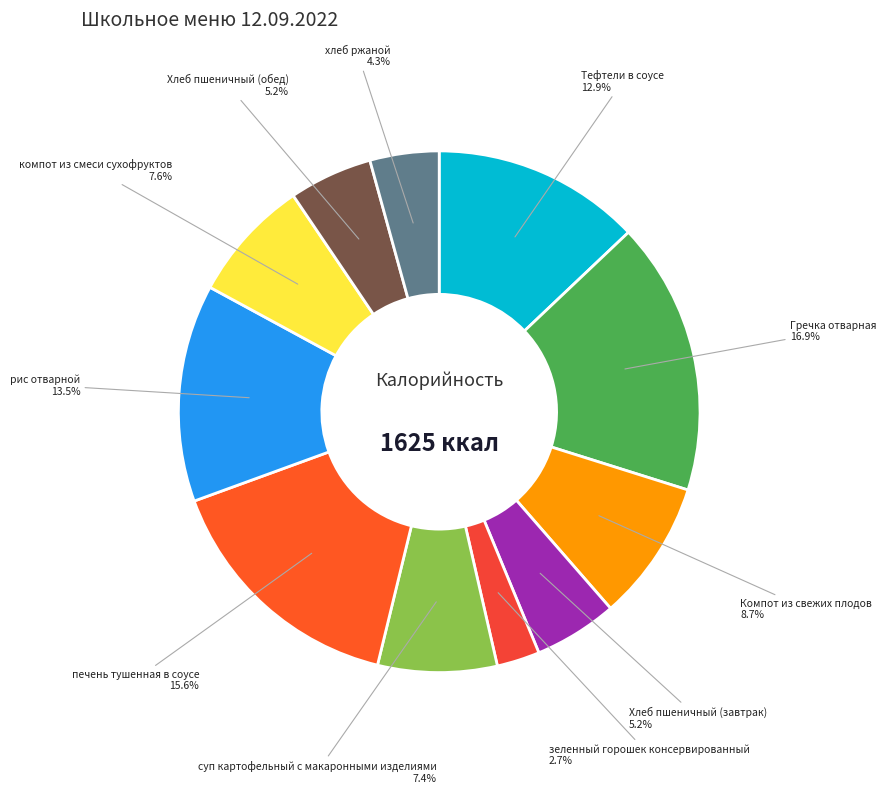

What is the ratio of the value at хлеб ржаной to the value at зеленный горошек консервированный?

1.6